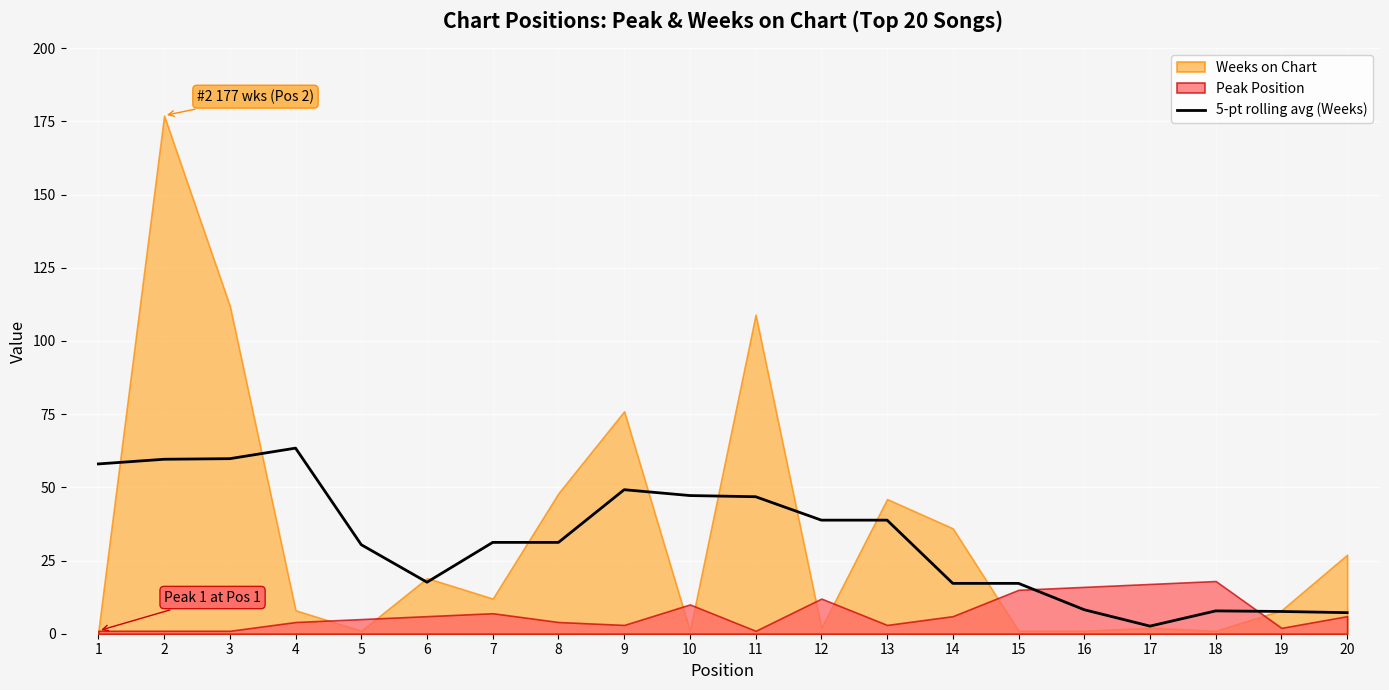

At which category does the data reach its first local valley?

6